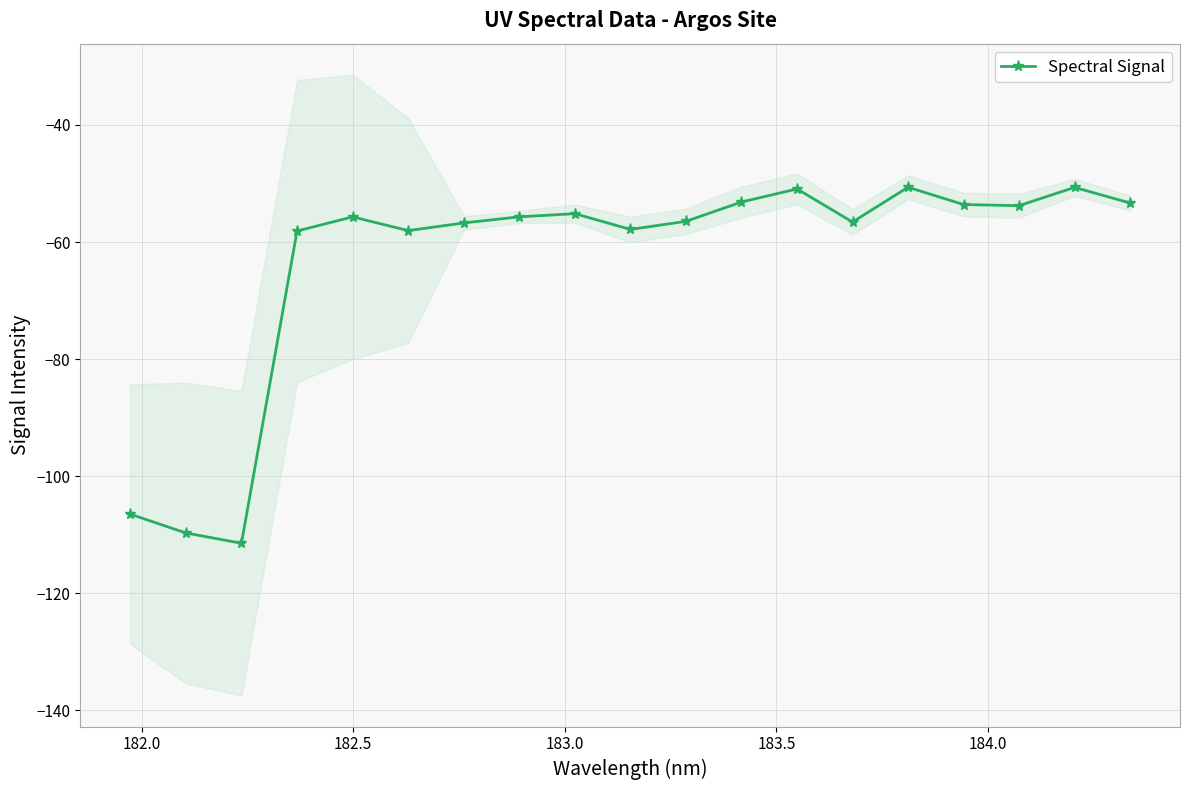

What is the maximum value for Spectral Signal?

-50.6